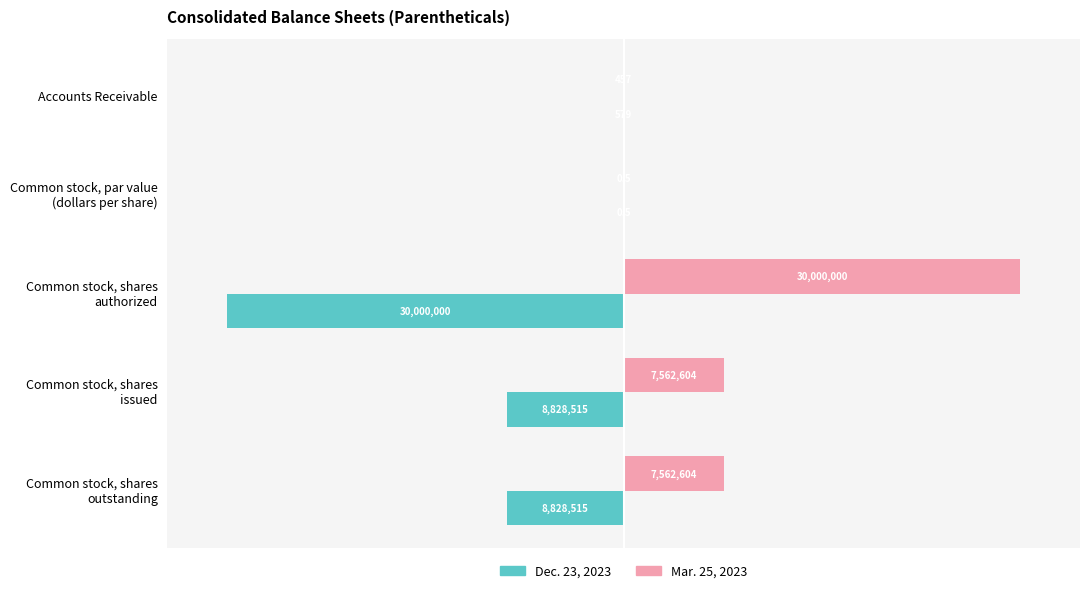

Which series has the largest total across all categories?

Mar. 25, 2023